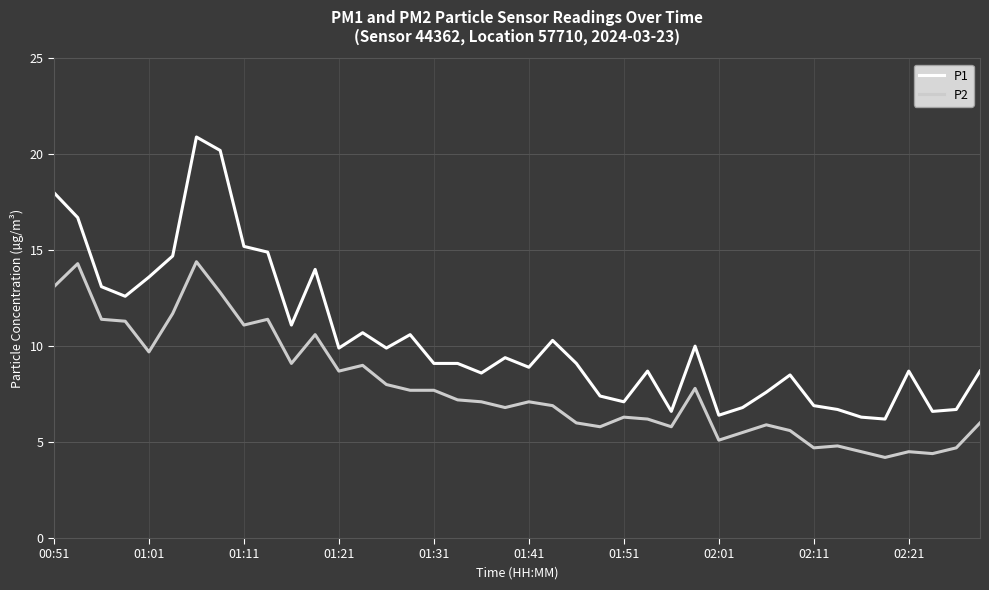

True or false: P2 and P1 cross at least once.

False